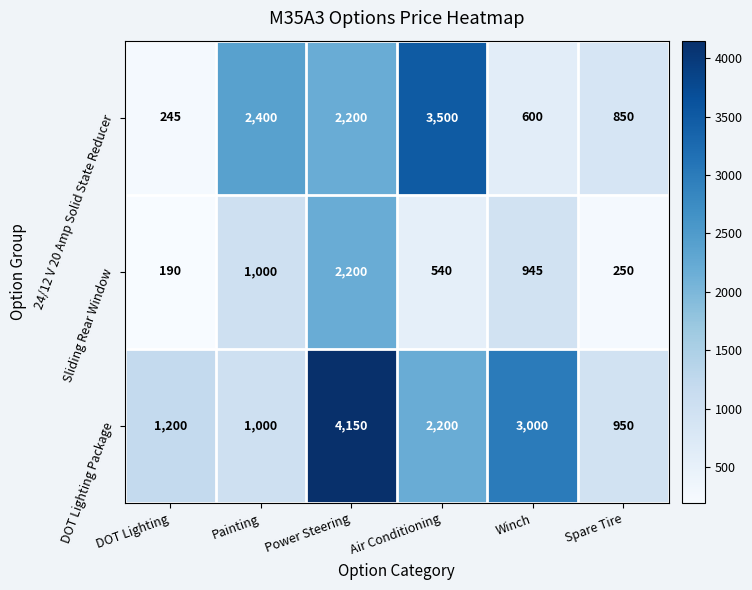

At which label does DOT Lighting Package first exceed 2200?

Power Steering